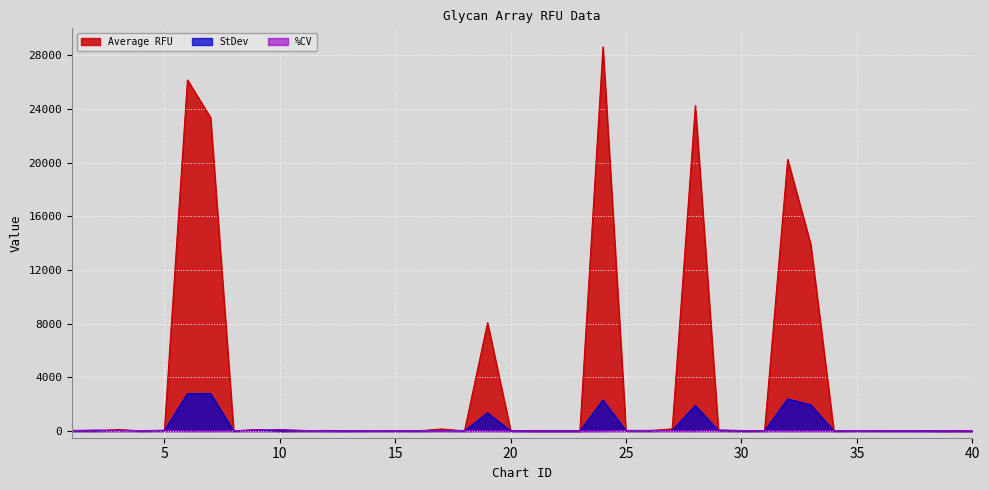

Rank the series at 6 from lowest to highest value.

StDev, Average RFU